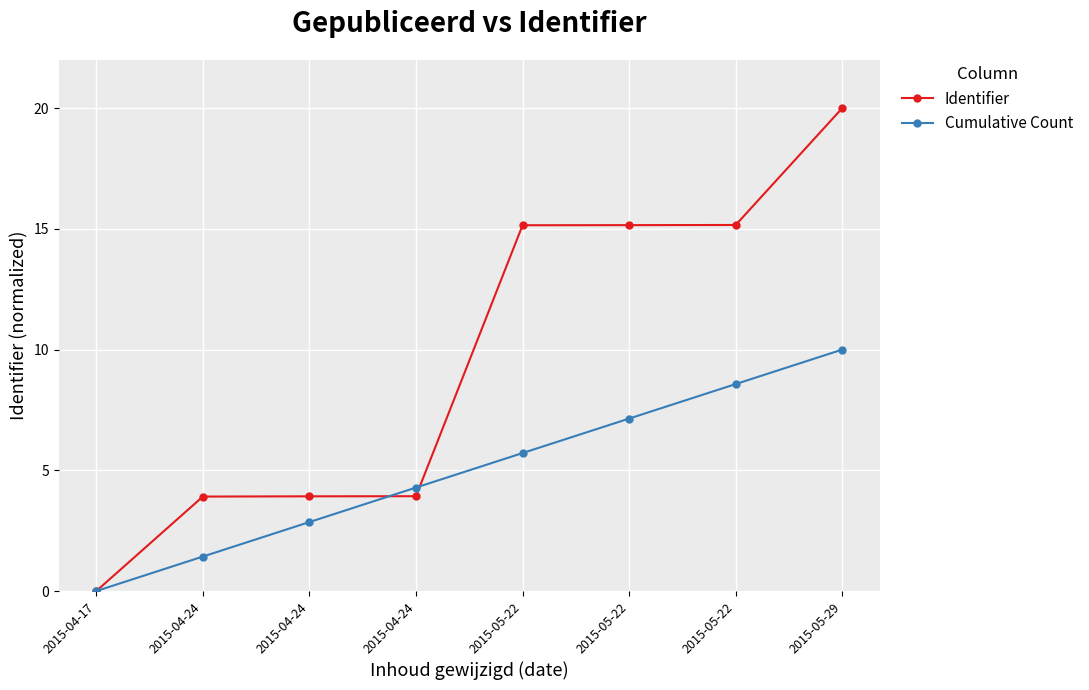

How many distinct data groups are displayed?

2